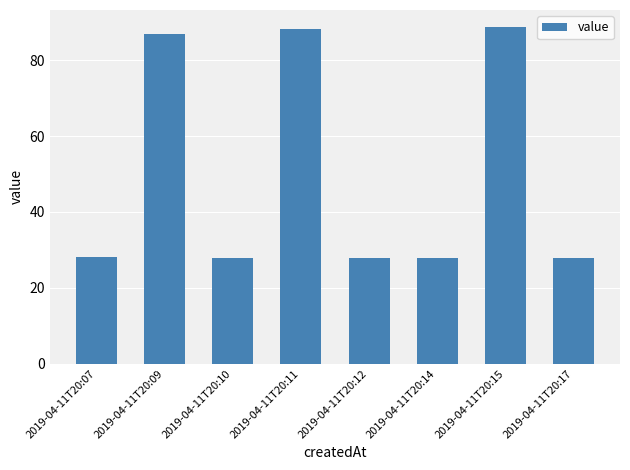

What is the difference between the second highest and second lowest values?

60.4